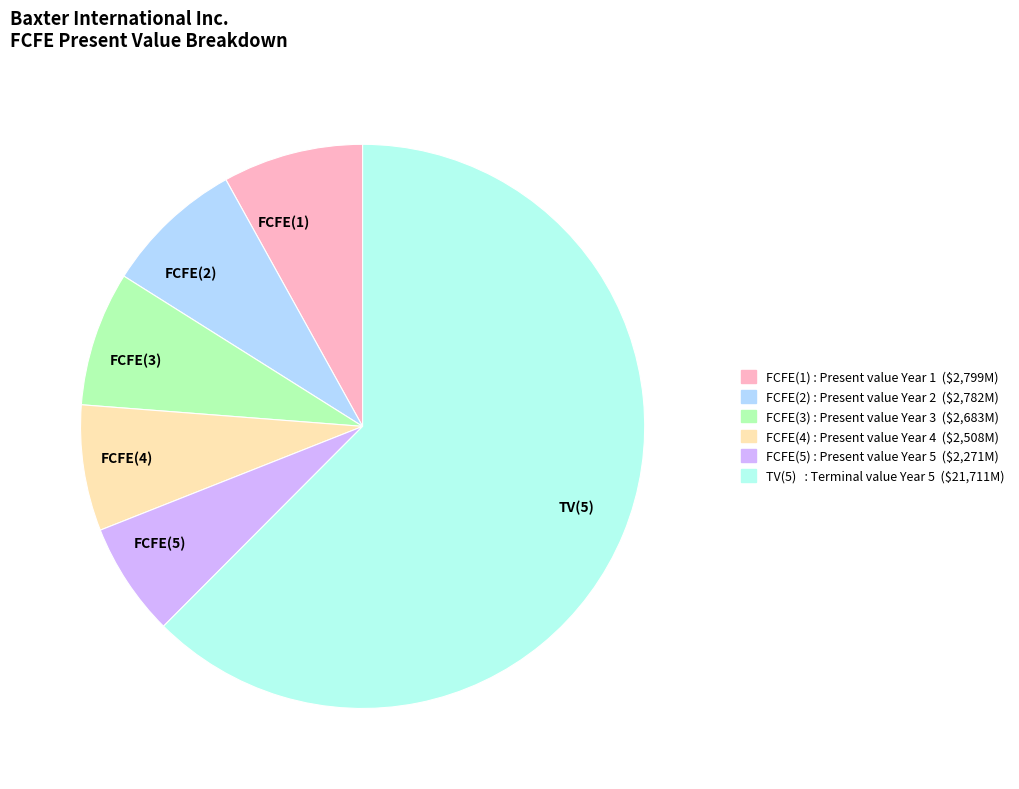

Is the sum of FCFE(4) and FCFE(1) greater than half?

No